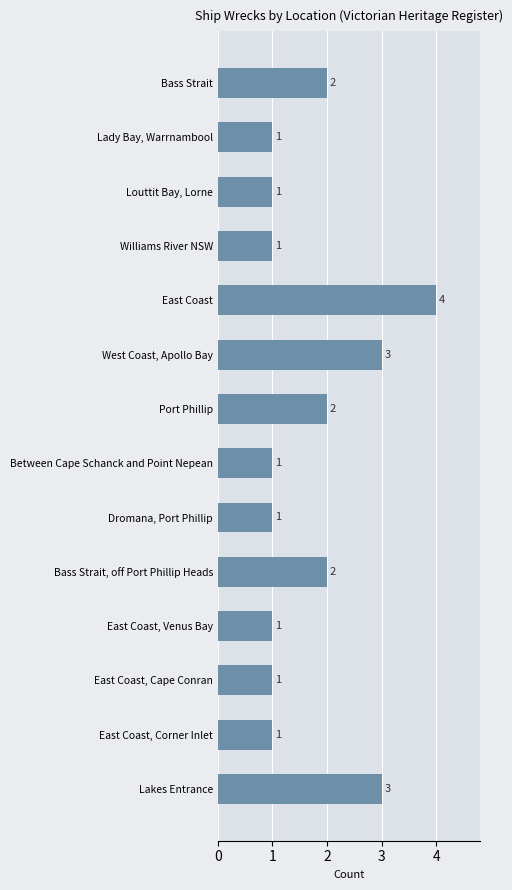

The chart shows a value of 1 at Between Cape Schanck and Point Nepean. True or false?

True